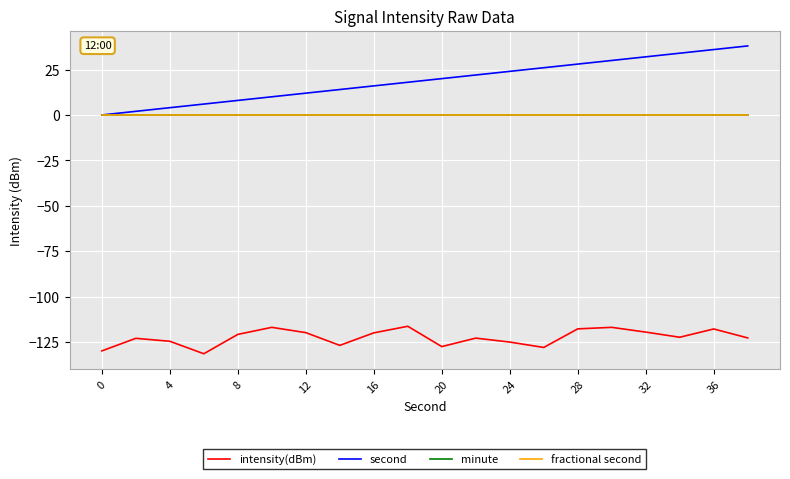

What is the label of the 2nd point from the left?

4